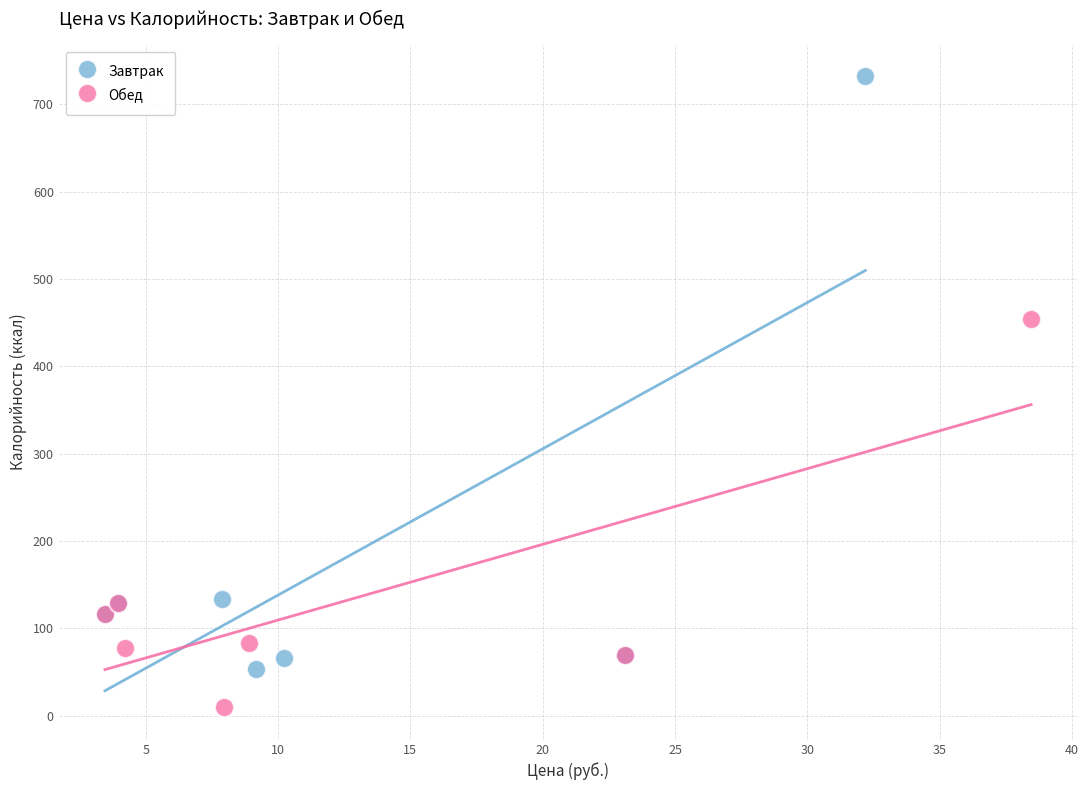

Which series contains the highest Y value?

Завтрак